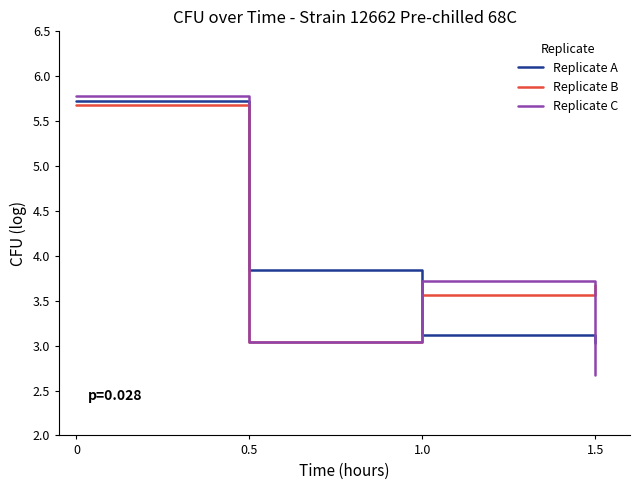

What is the total value across all series at 1.5?

9.4